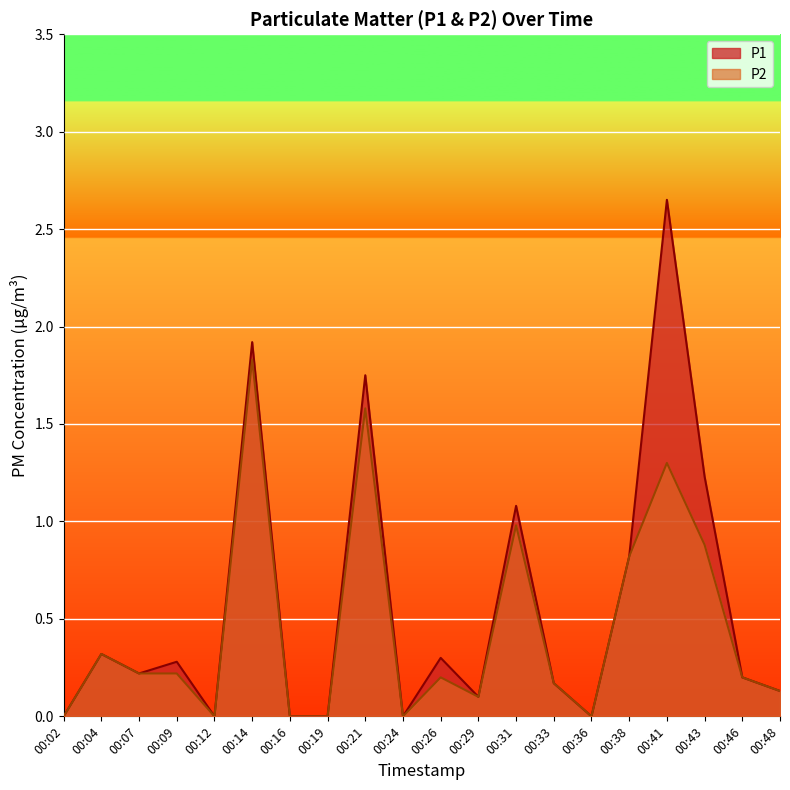

What are all the series names shown in the legend?

P1, P2